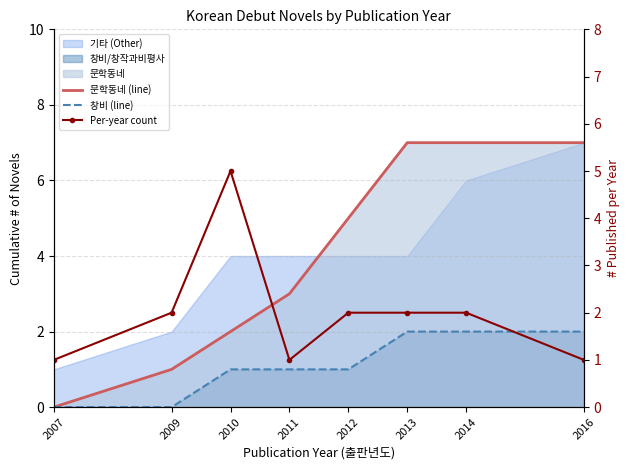

How many data points does each series have?

8